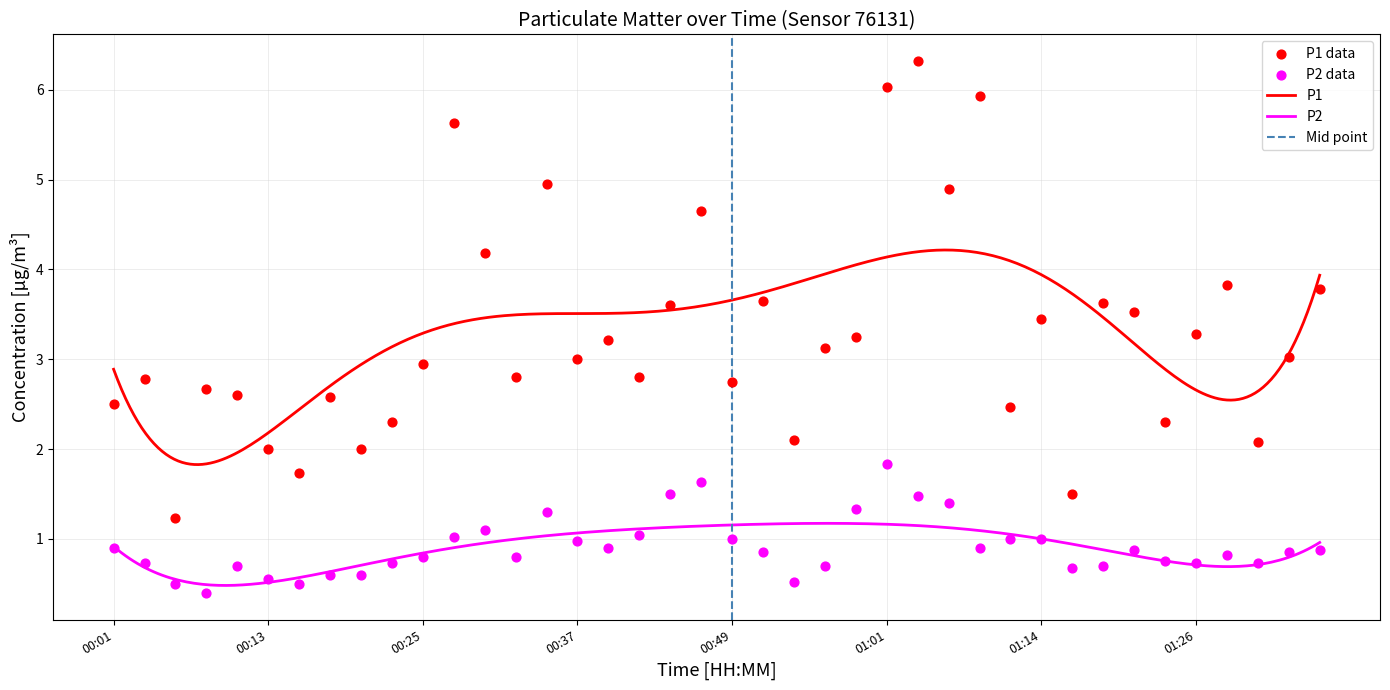

What is the maximum value for P1?

4.2